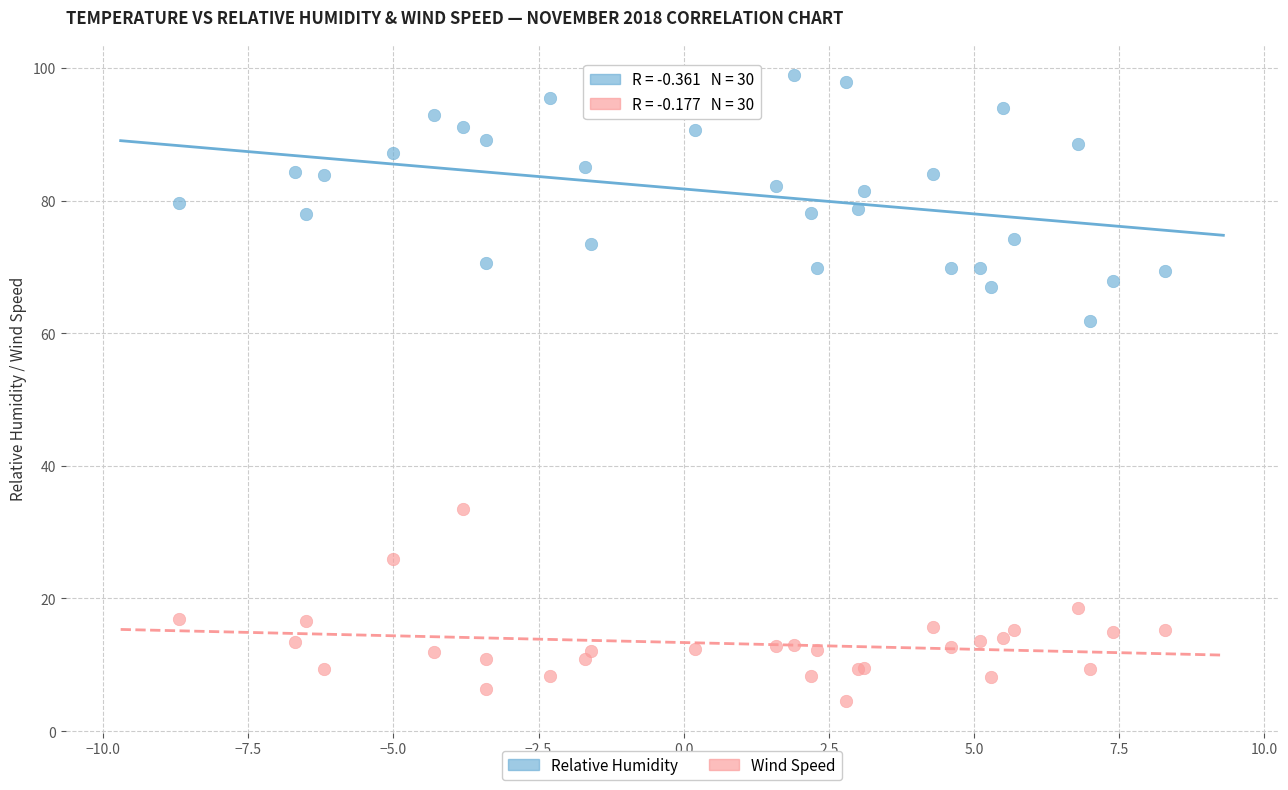

Across all series, what Y value is closest to 51?

61.9